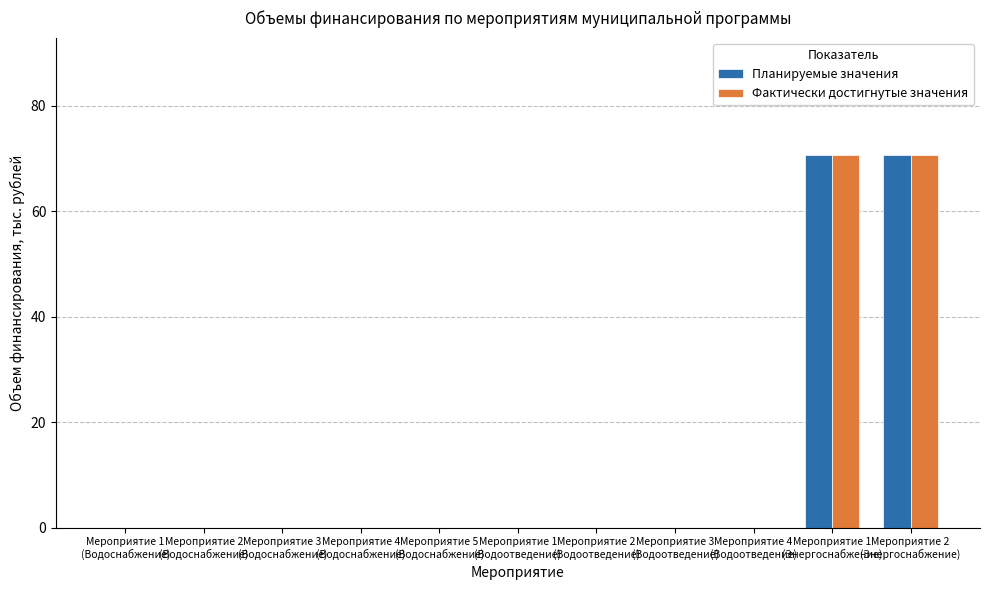

How many series are shown in this chart?

2